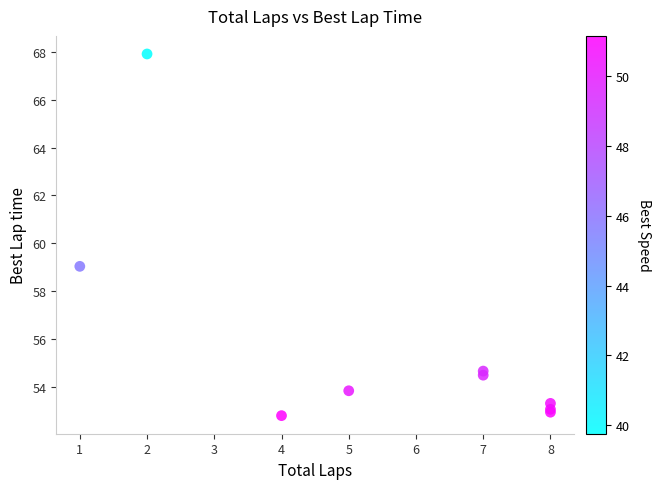

What Y value in the scatter plot is closest to 60?

59.0